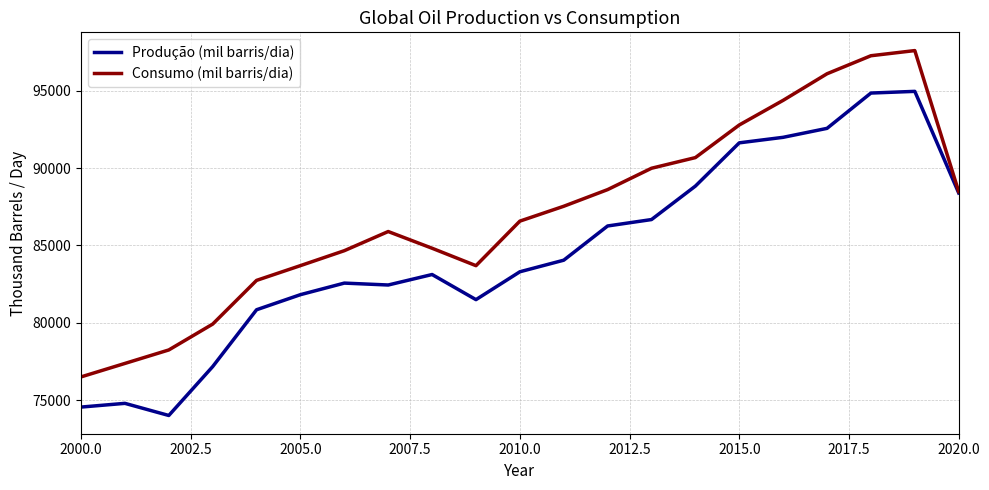

Rank the series by their maximum value, from highest to lowest.

Consumo (mil barris/dia), Produção (mil barris/dia)